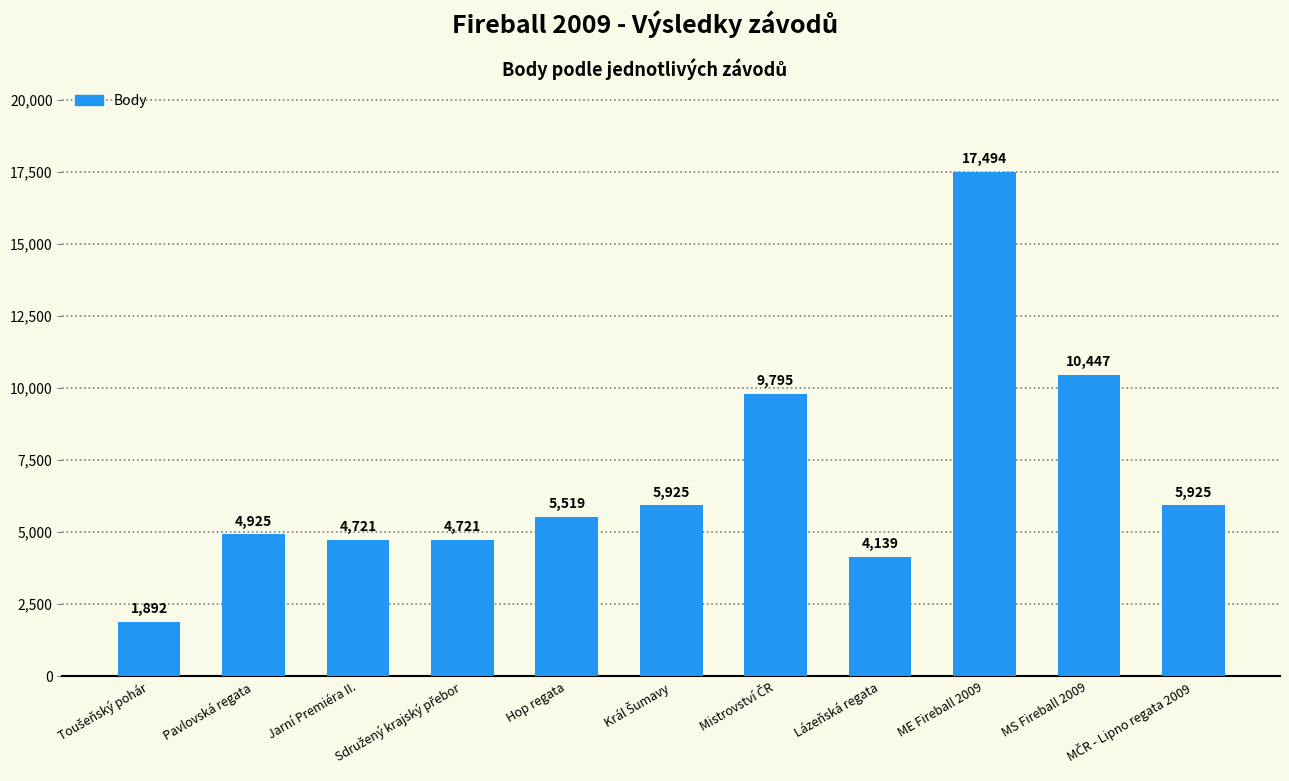

What is the sum of the values at Jarní Premiéra II. and Pavlovská regata?

9646